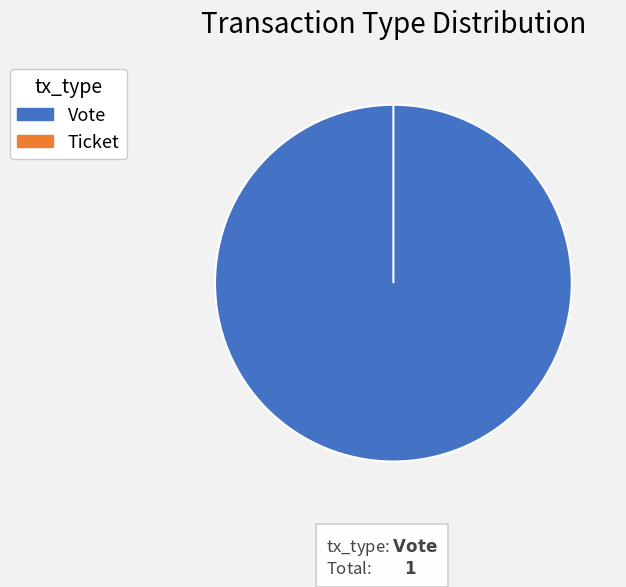

The Ticket slice represents 0% of the pie. True or false?

True